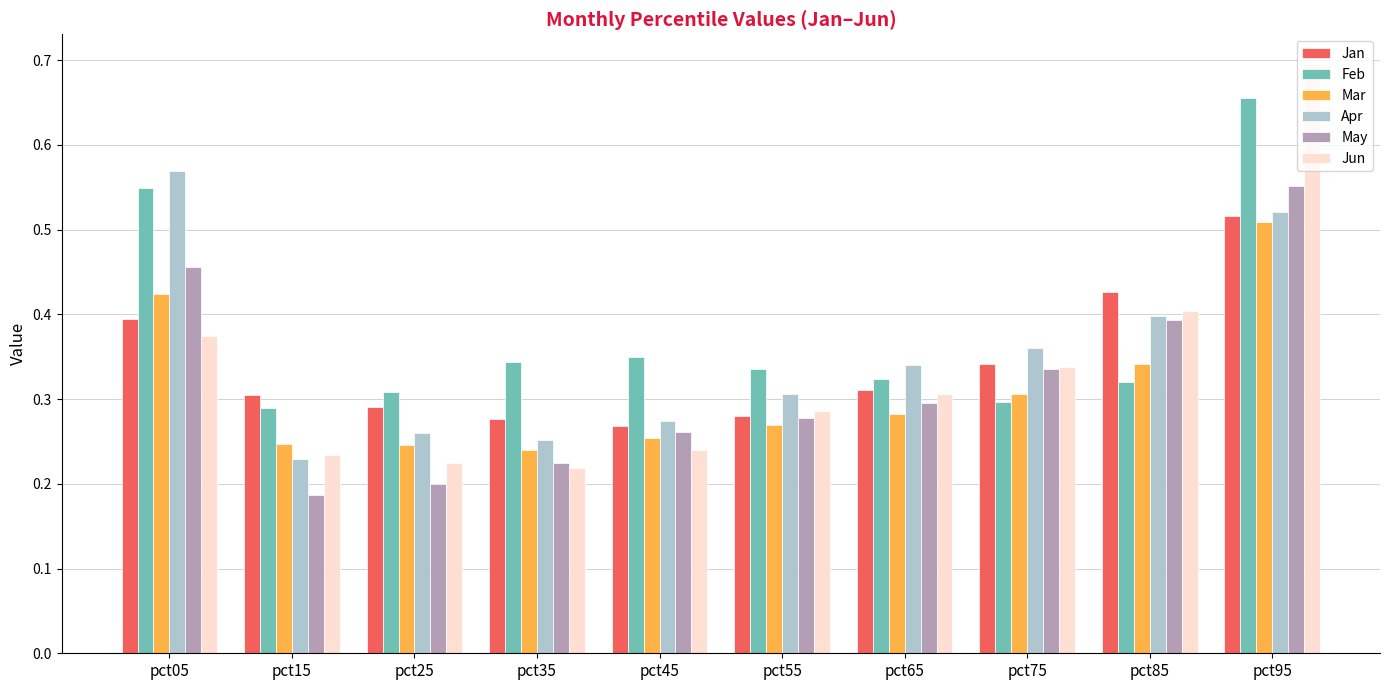

What is the sum of the Jun values at pct95 and pct05?

1.1